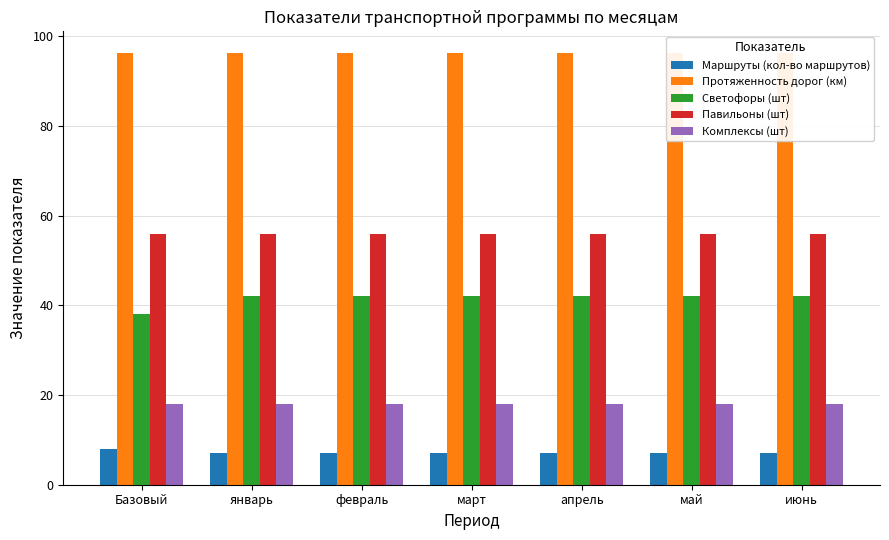

Where is Светофоры (шт) nearest to the value 40?

Базовый